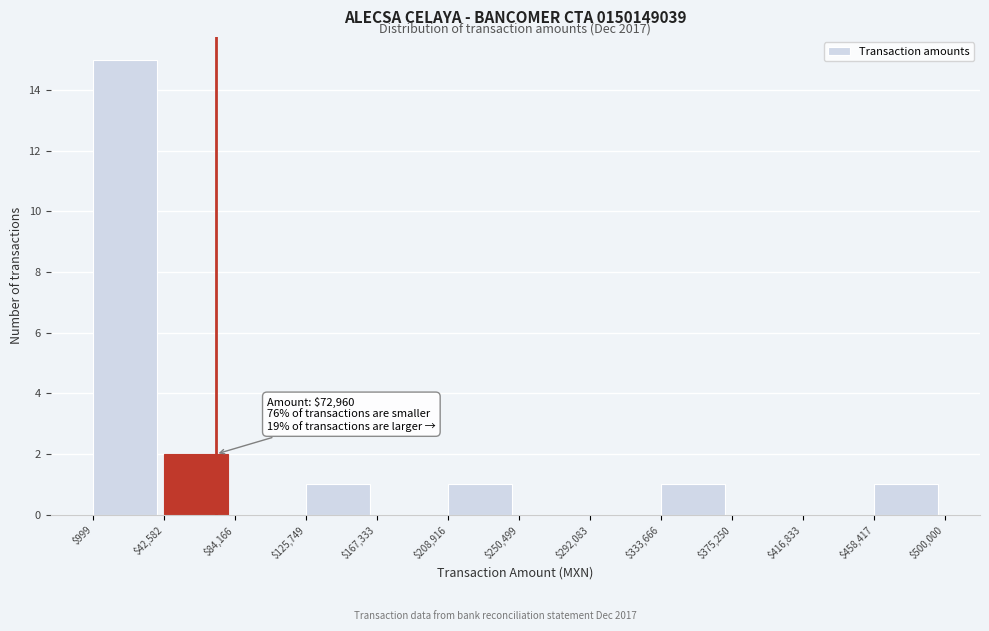

Over which range of the x-axis is the bar tallest?

$999 to $42,582